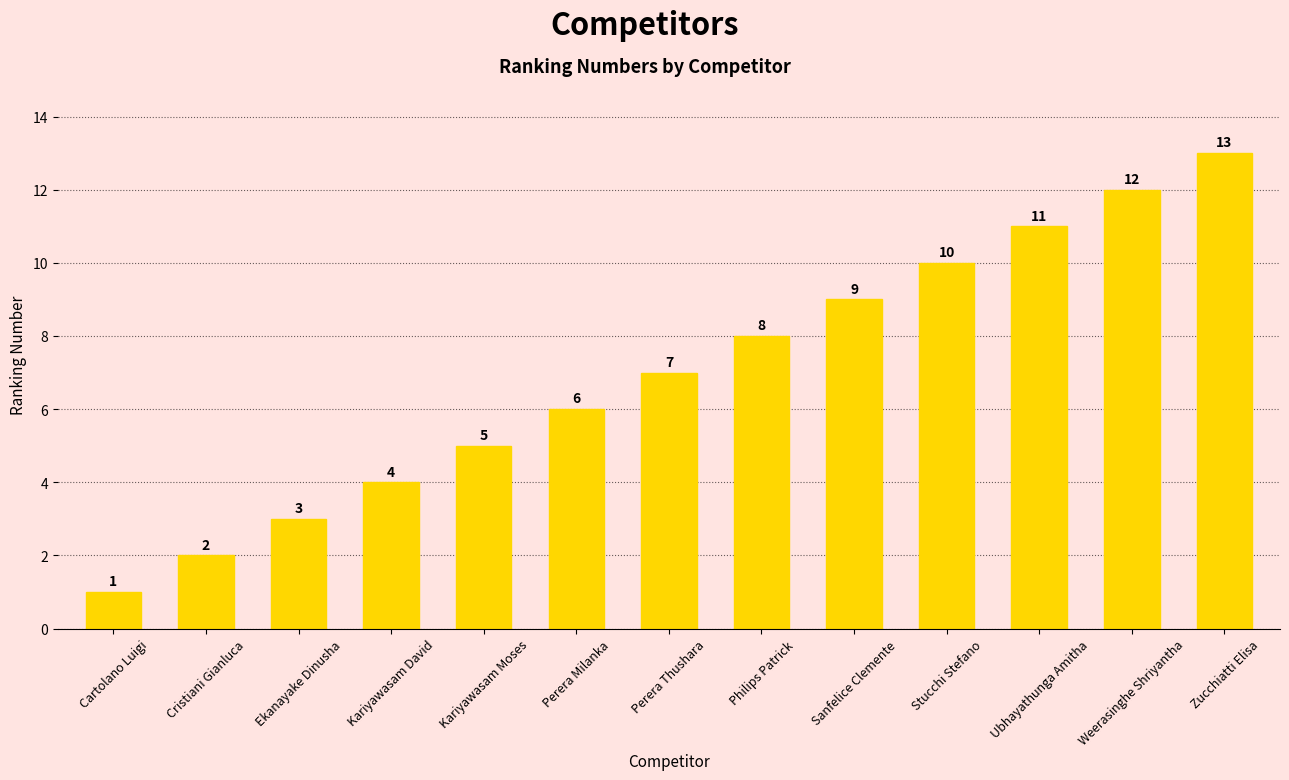

Which label corresponds to the largest value in the chart?

Zucchiatti Elisa